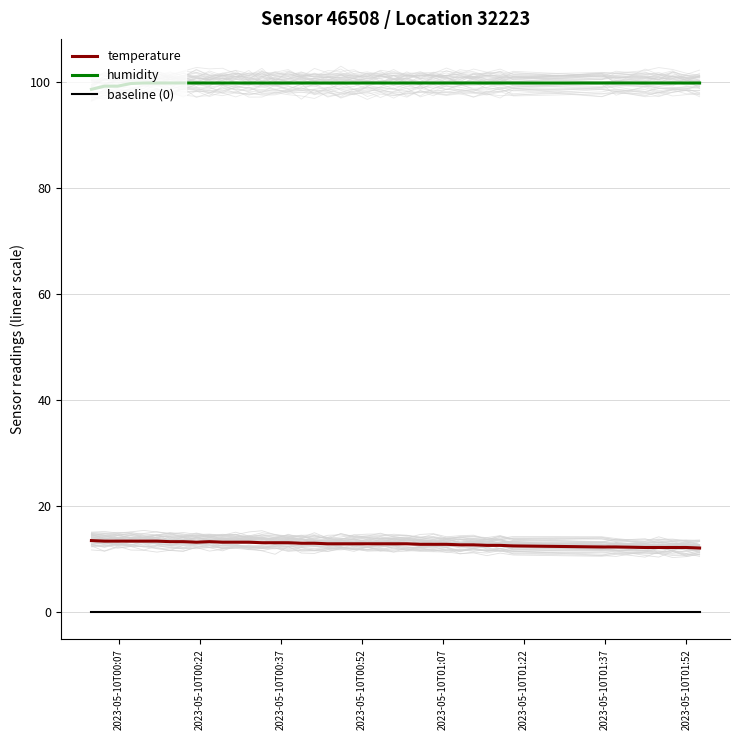

What is the lowest value of the temperature series?

12.1